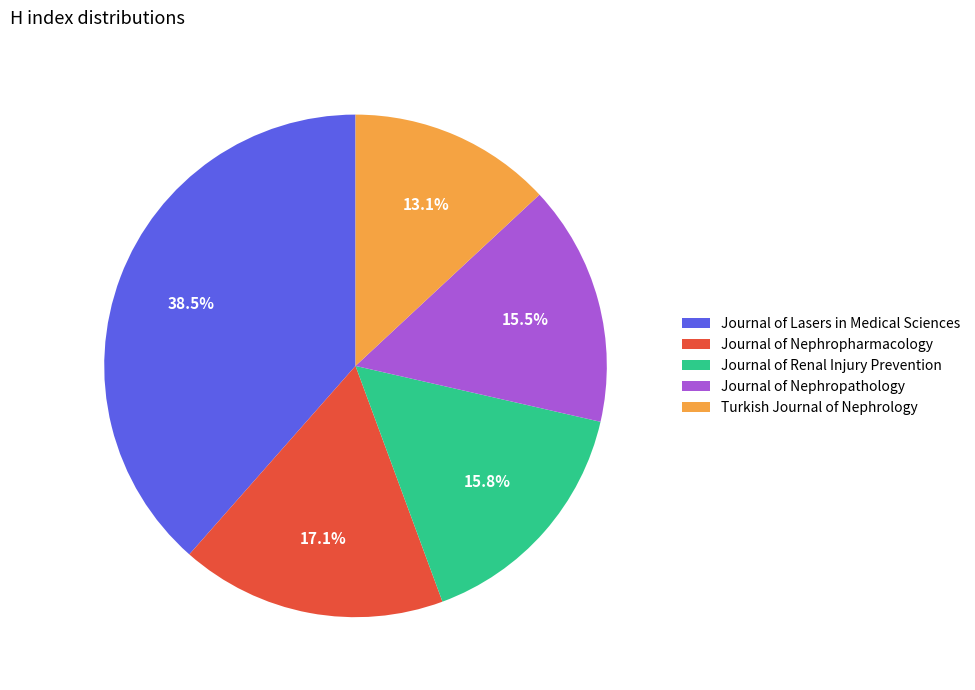

To the nearest percent, what is the average slice percentage?

20%